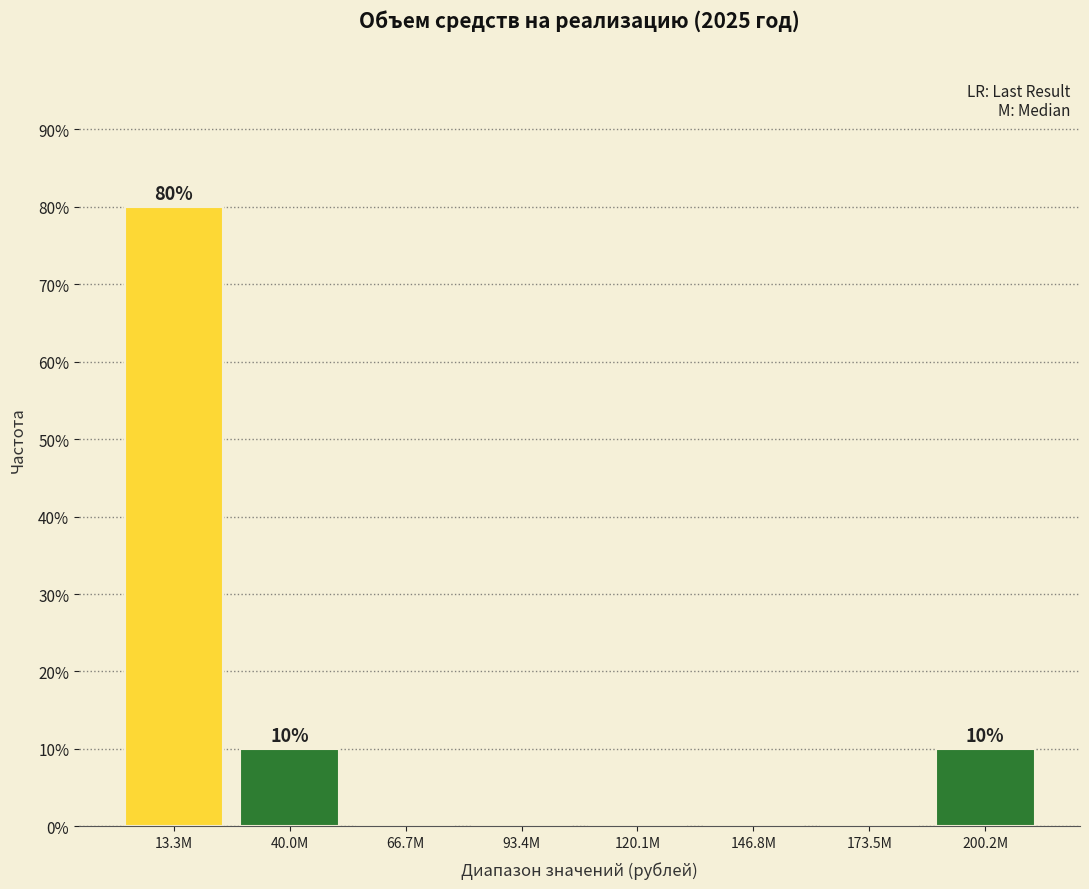

Reading left to right, transcribe all the data shown in this chart.

13.3M=80	40.0M=10	66.7M=0	93.4M=0	120.1M=0	146.8M=0	173.5M=0	200.2M=10